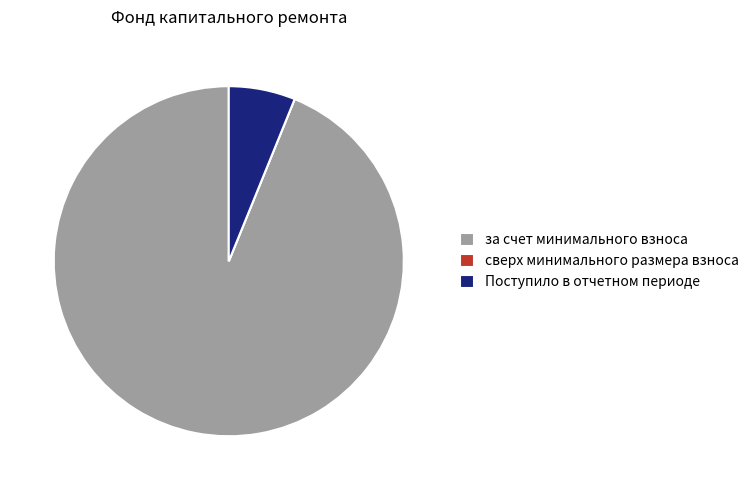

What is the largest slice in the pie chart?

за счет минимального взноса